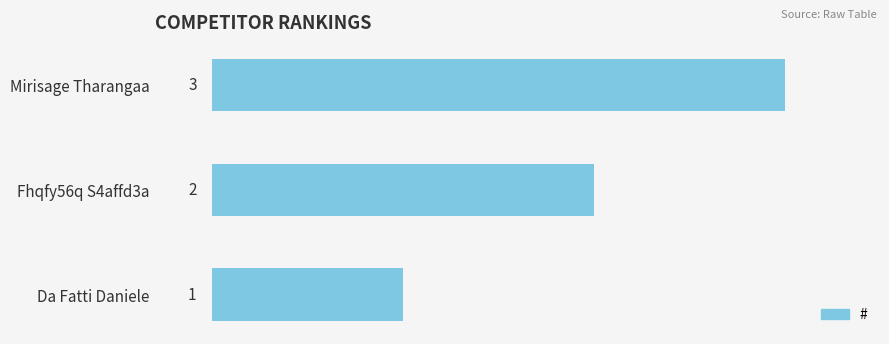

Which category has the lowest value across all series?

Da Fatti Daniele